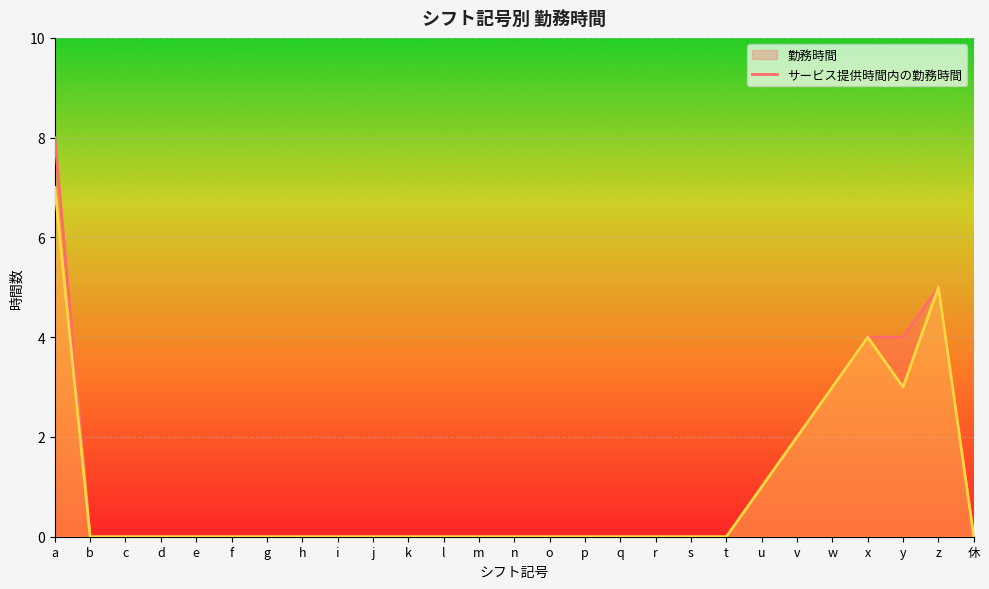

How many values in the サービス提供時間内の勤務時間 series exceed 0?

7